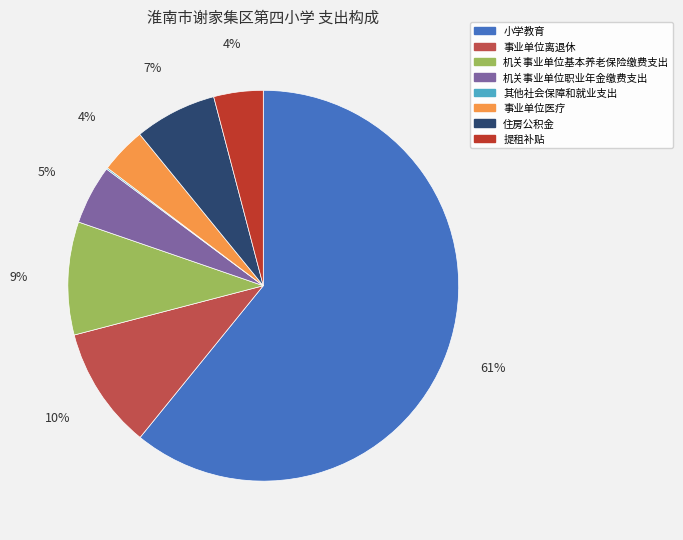

Between 事业单位离退休 and 机关事业单位基本养老保险缴费支出, which is larger?

事业单位离退休